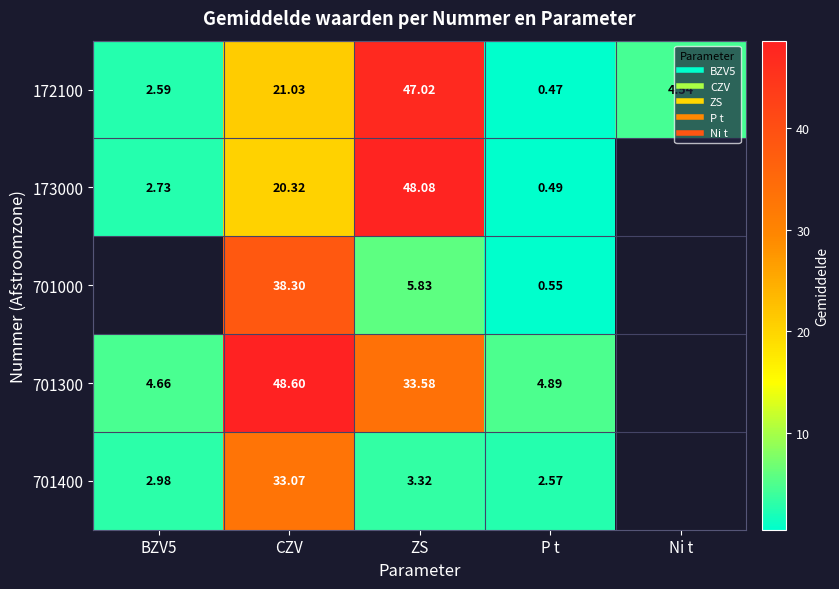

Between P t and ZS, which is larger?

ZS